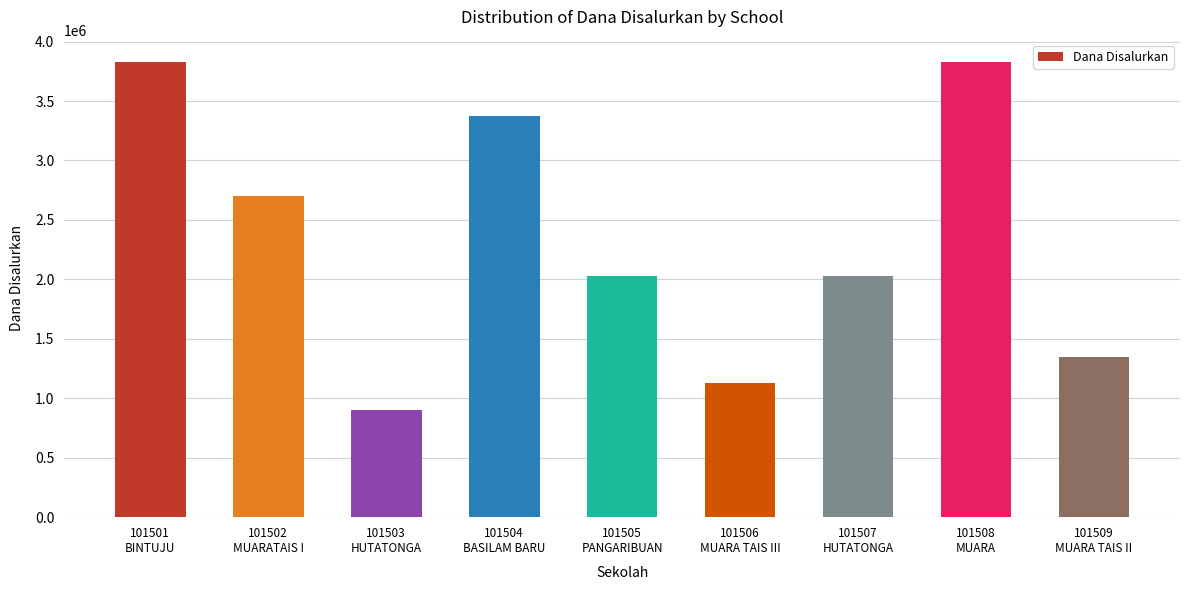

Are the bars horizontal?

No